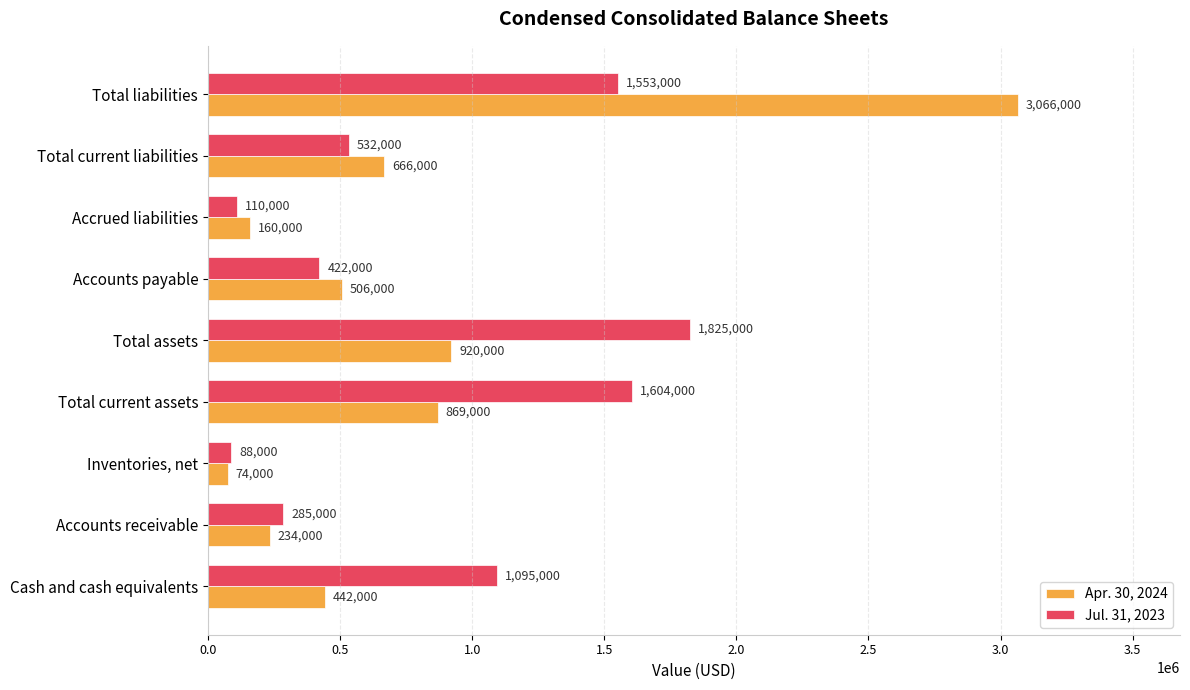

Where is Apr. 30, 2024 nearest to the value 1570000?

Total assets